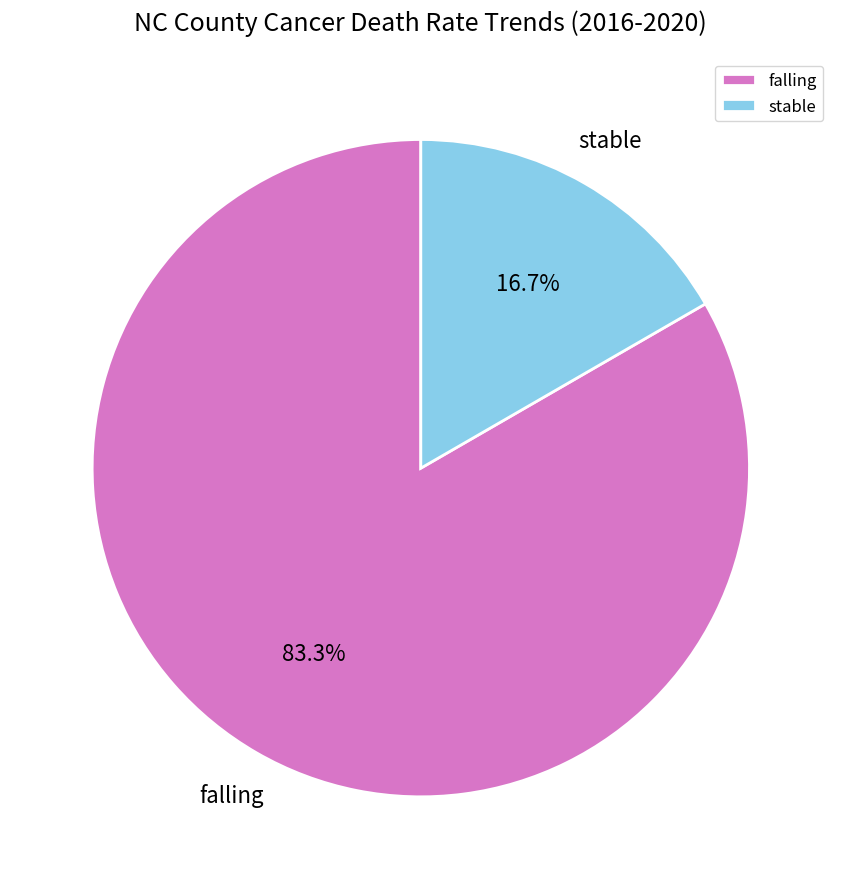

What percentage is NOT represented by falling?

16.7%